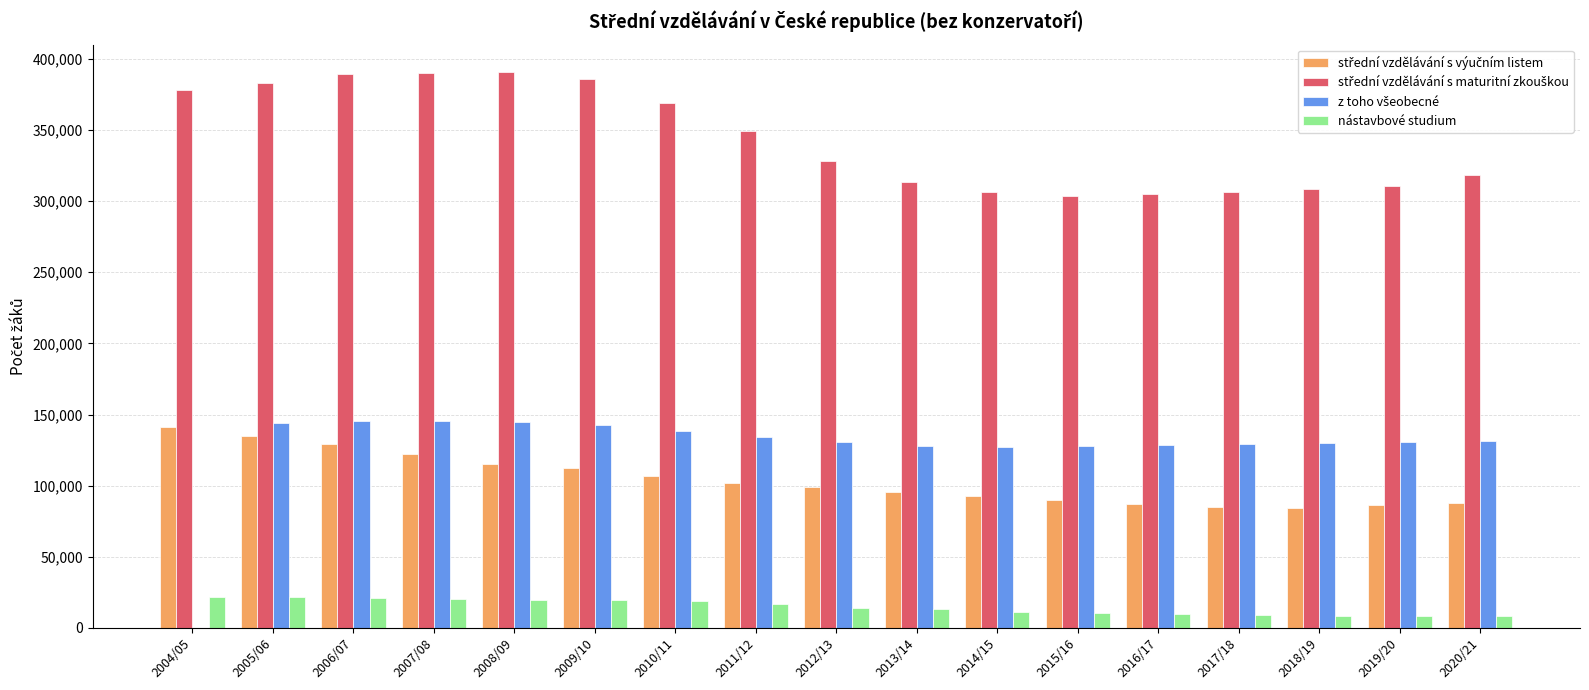

How many distinct data groups are displayed?

4